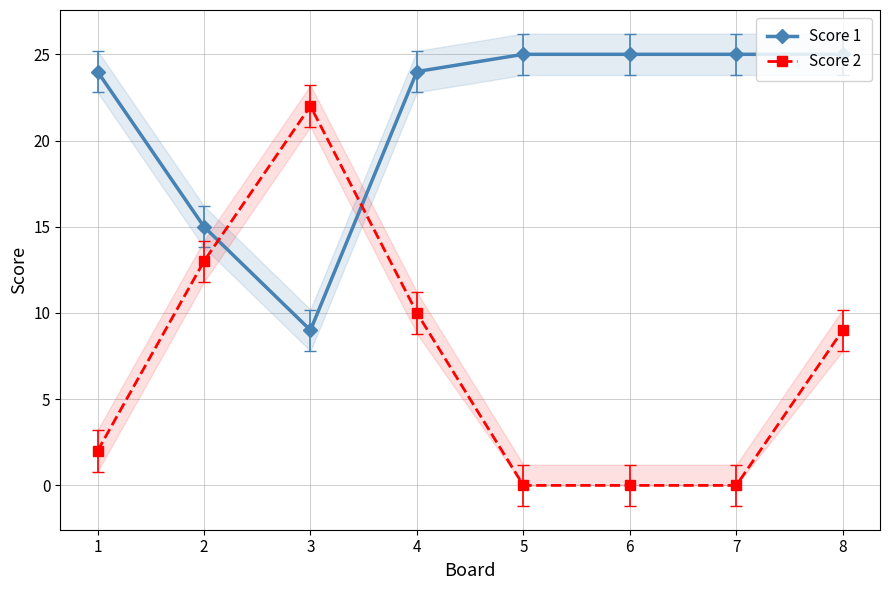

How many times do Score 2 and Score 1 cross each other?

2